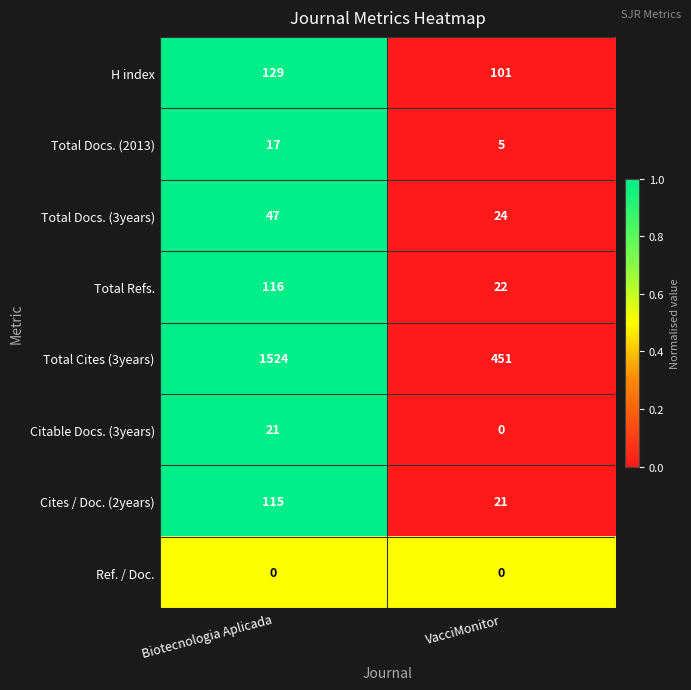

At how many categories does at least one series exceed 0?

2